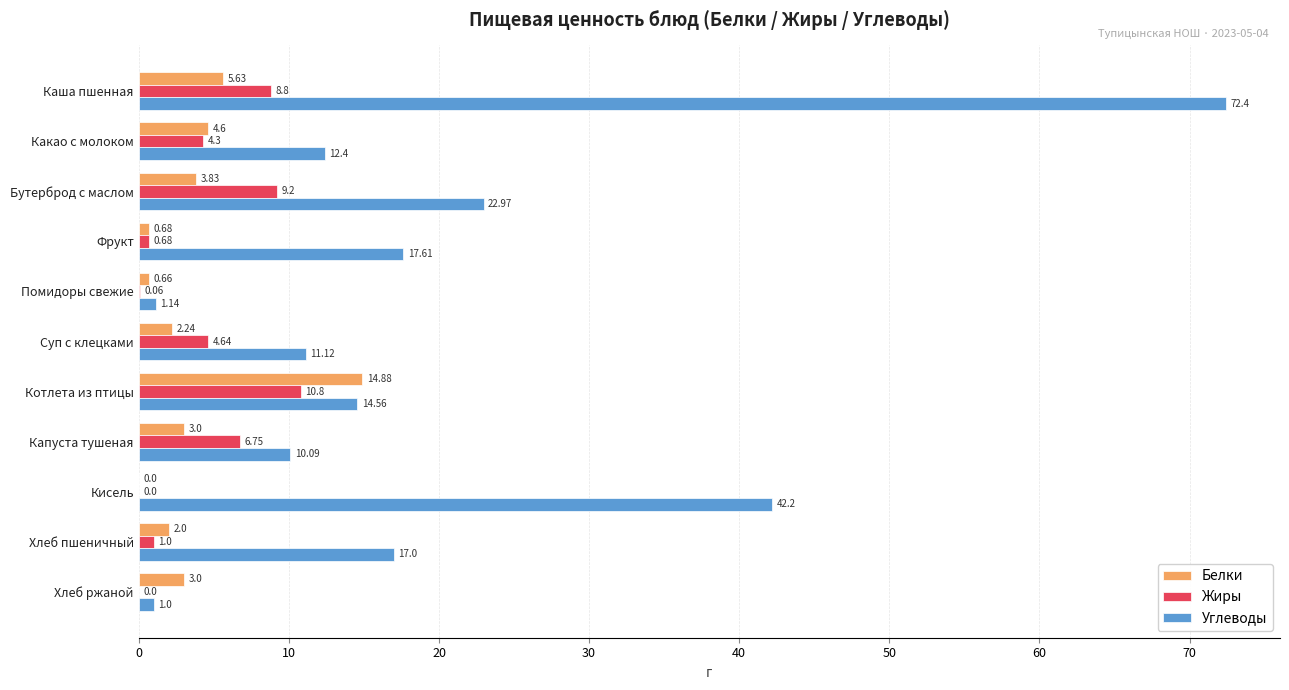

What are all the series names shown in the legend?

Белки, Жиры, Углеводы